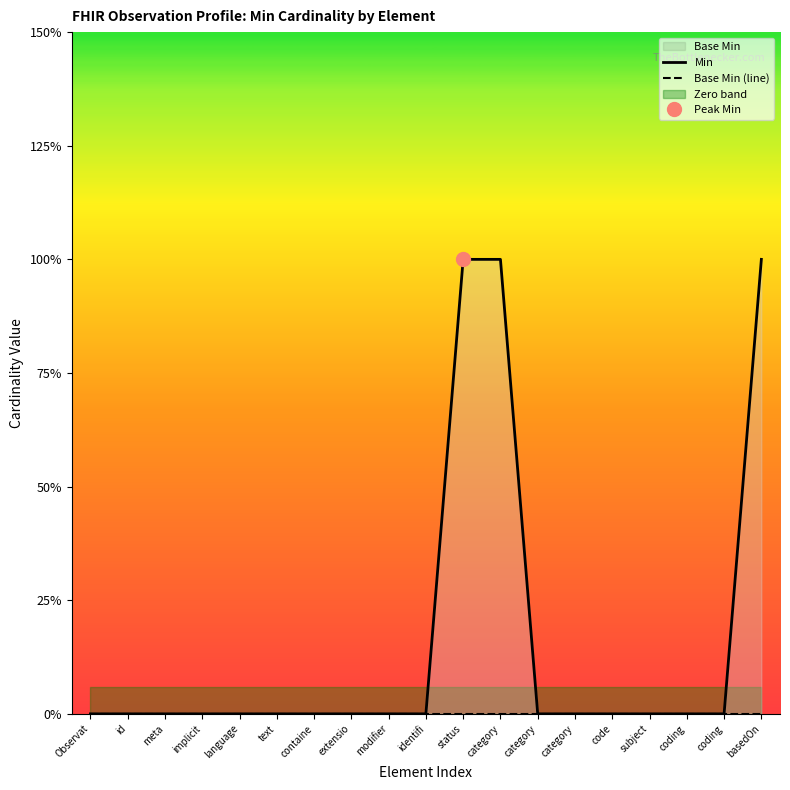

At which label is Min closest to 0?

Observat